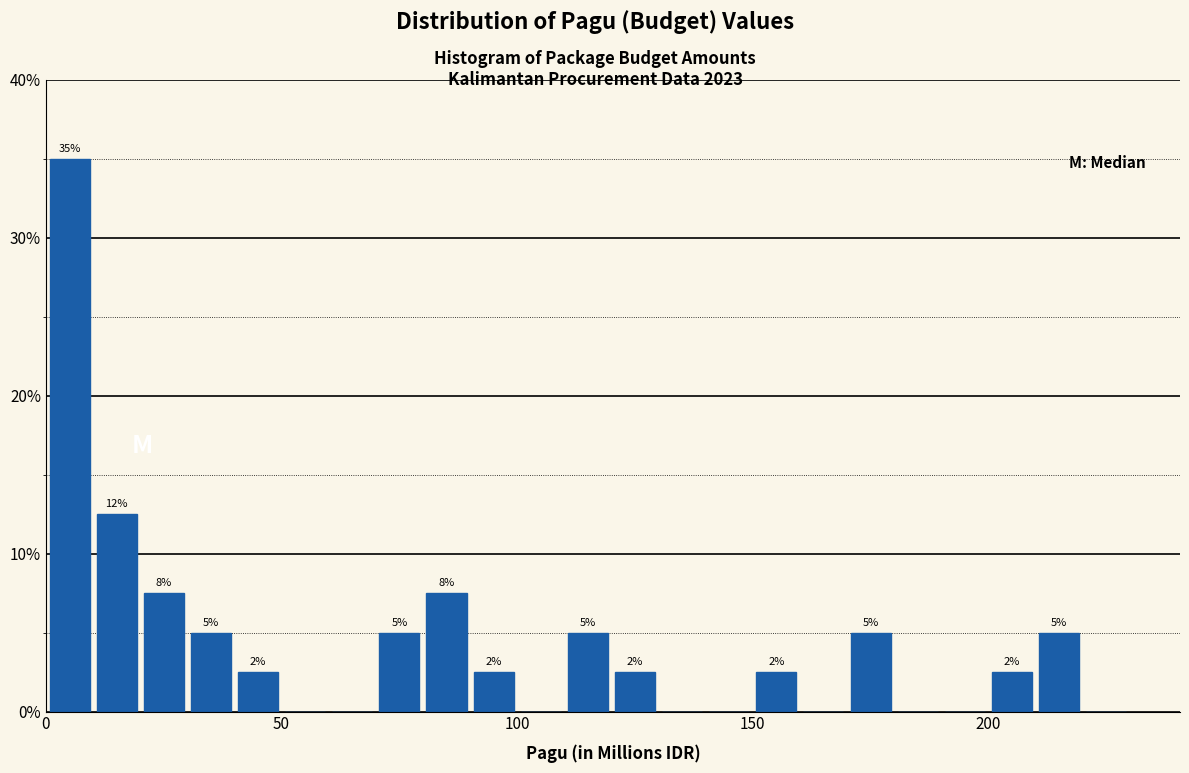

Around what value on the x-axis is the tallest bar? Give the approximate position of its centre, as read against the axis.

5